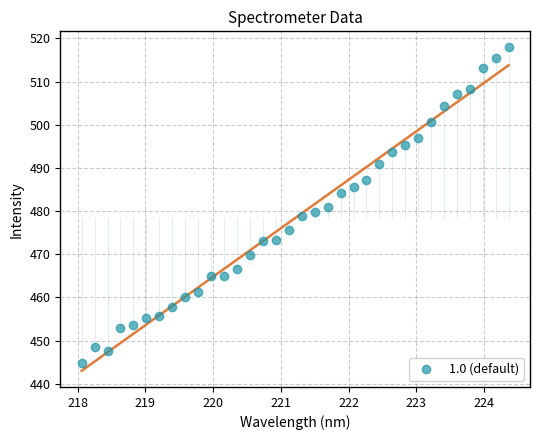

What is the range of Y values (max minus min)?

73.0